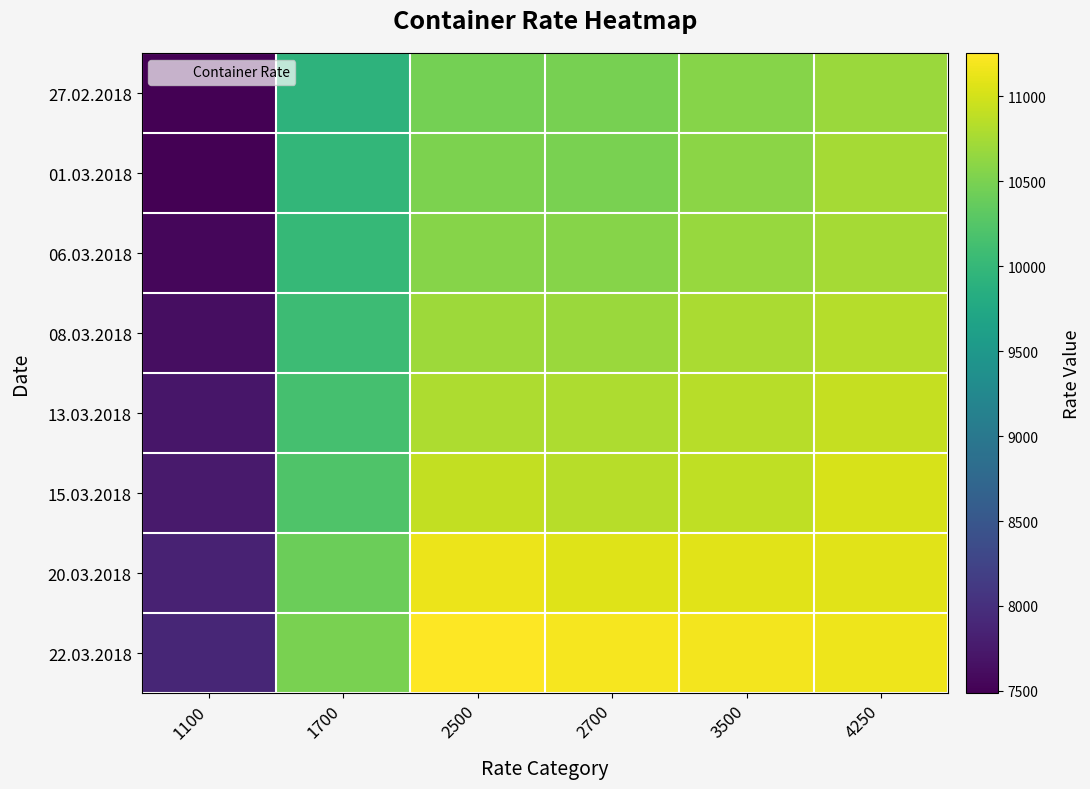

Reading left to right, extract all data points from this chart.

27.02.2018: 1100=7487	1700=9922	2500=10474	2700=10476	3500=10567	4250=10691
01.03.2018: 1100=7499	1700=9978	2500=10510	2700=10504	3500=10603	4250=10750
06.03.2018: 1100=7559	1700=10019	2500=10577	2700=10572	3500=10668	4250=10755
08.03.2018: 1100=7628	1700=10072	2500=10708	2700=10696	3500=10776	4250=10840
13.03.2018: 1100=7711	1700=10140	2500=10799	2700=10797	3500=10854	4250=10922
15.03.2018: 1100=7764	1700=10216	2500=10908	2700=10852	3500=10888	4250=11035
20.03.2018: 1100=7848	1700=10403	2500=11144	2700=11070	3500=11087	4250=11083
22.03.2018: 1100=7899	1700=10493	2500=11256	2700=11198	3500=11197	4250=11159